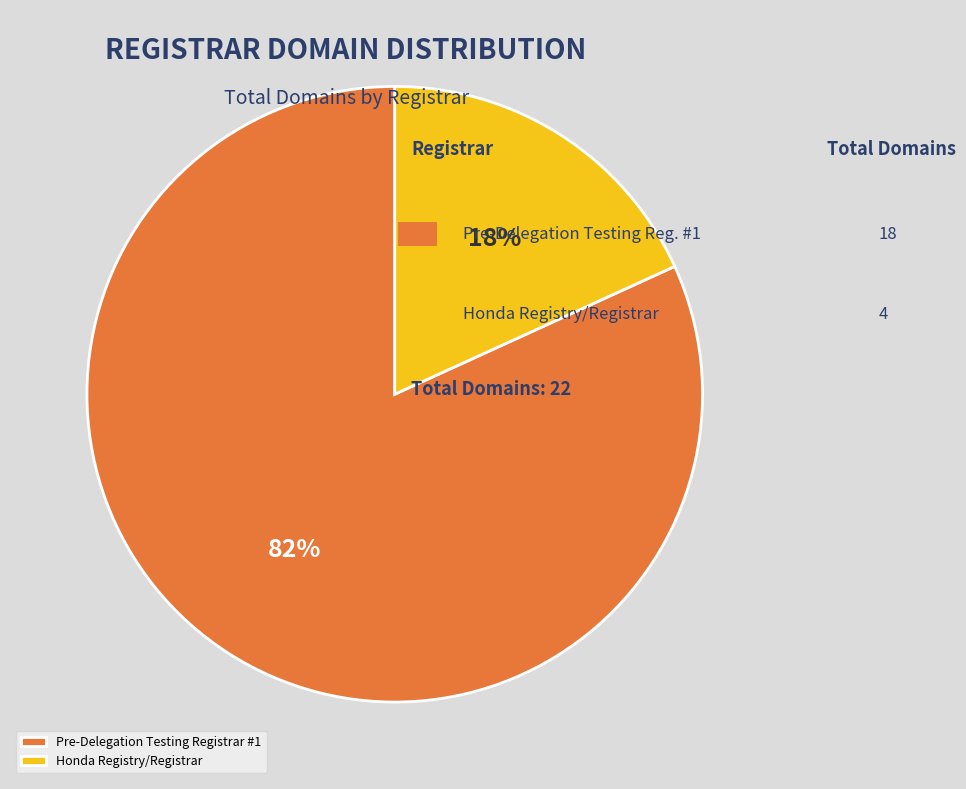

Which category has the biggest portion of the pie?

Pre-Delegation Testing Registrar #1